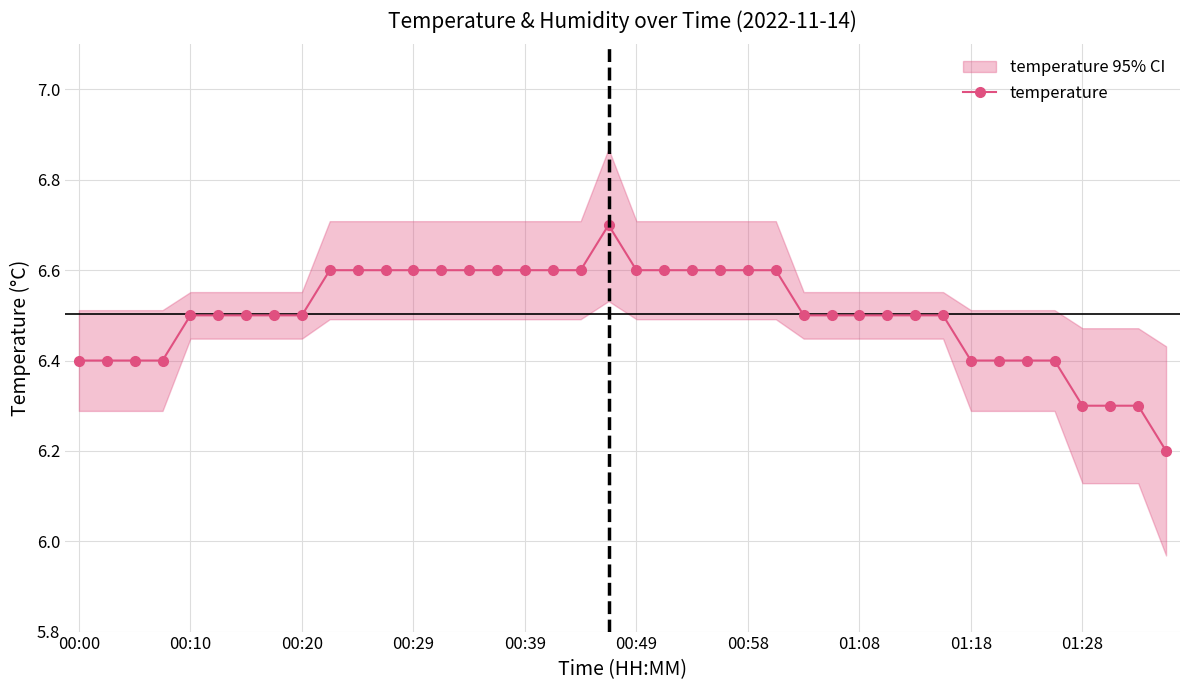

Is it true that temperature equals 6.6 at 00:29?

True